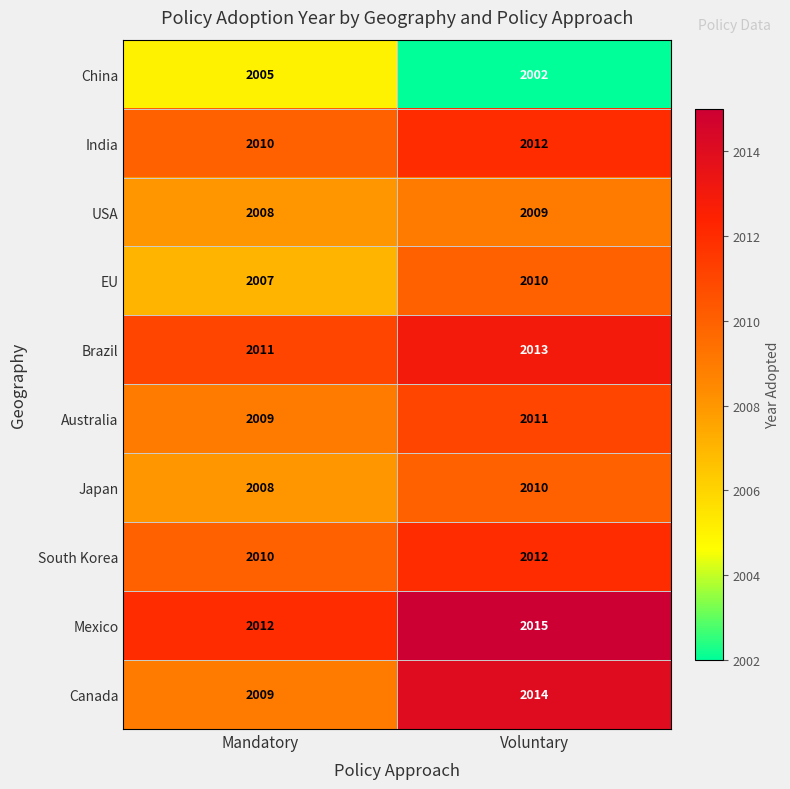

The Japan series shows 2008 at Mandatory. True or false?

True